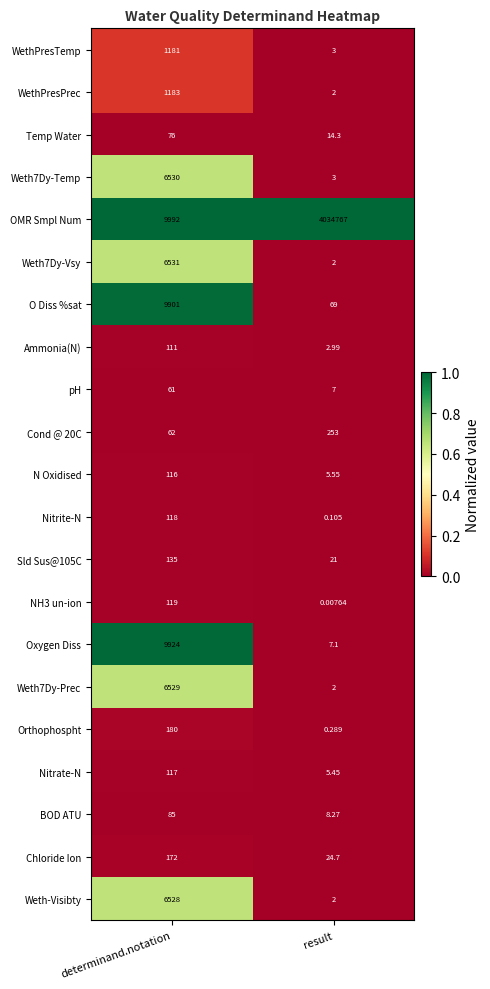

Which series has the largest range (max minus min)?

OMR Smpl Num